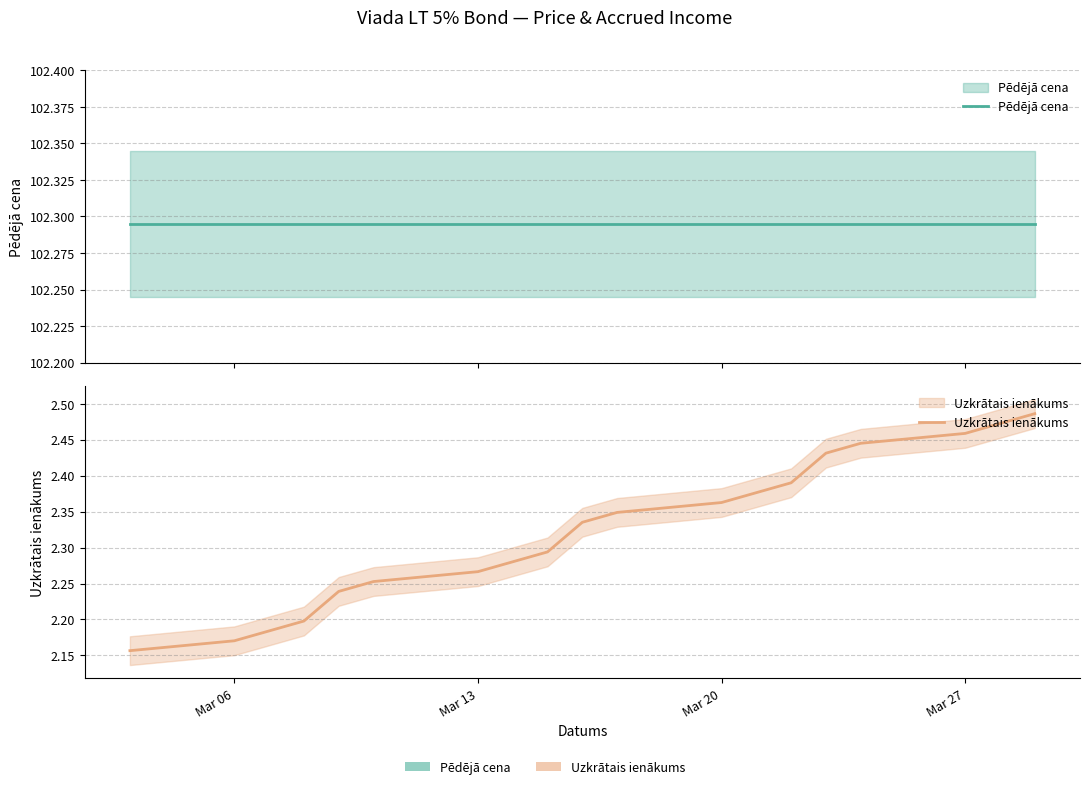

How many Uzkrātais ienākums values are between 2 and 3?

19